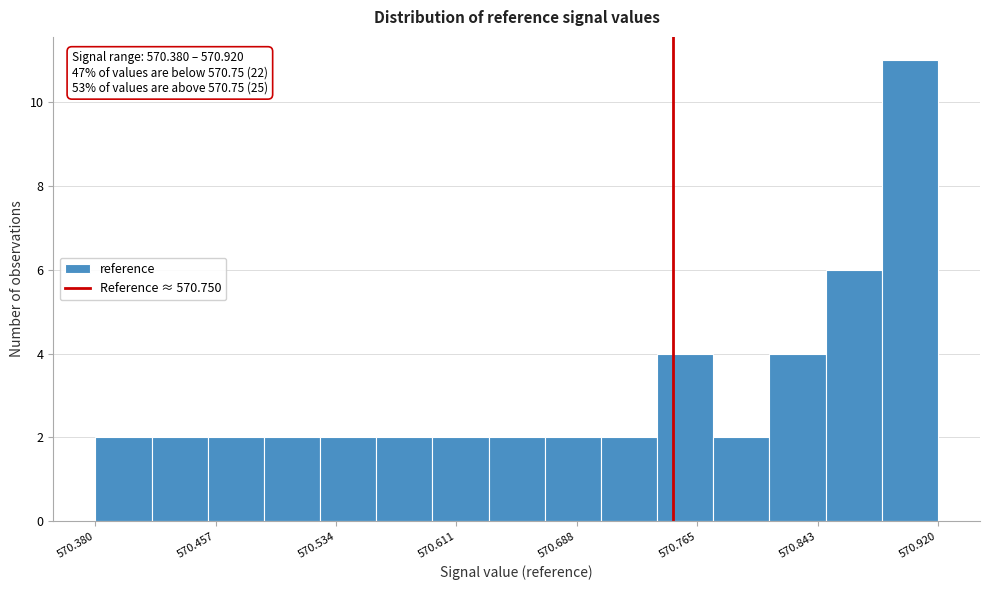

Read against the x-axis, roughly where is the centre of the tallest bar?

570.90